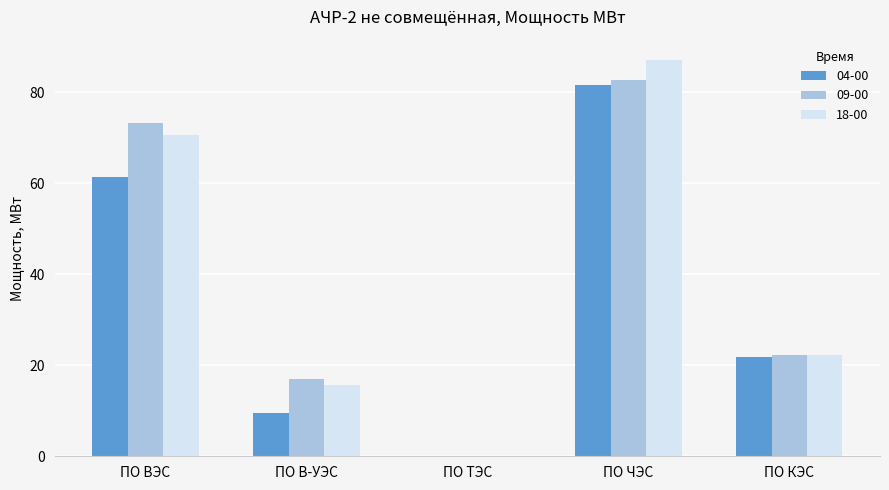

How many data points in 18-00 are above 22?

3